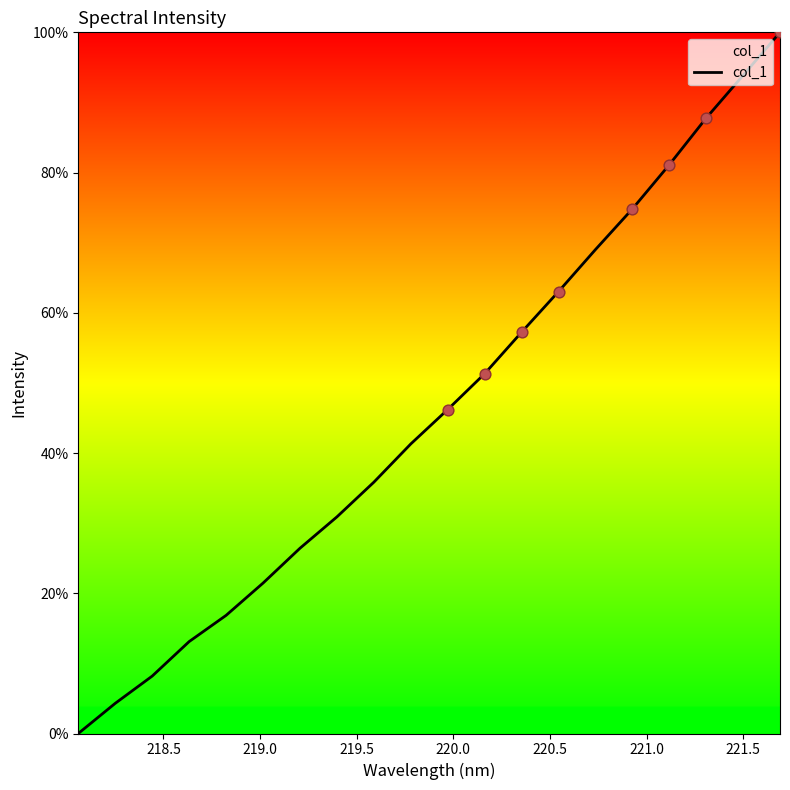

What is the maximum value shown in the chart?

100.0